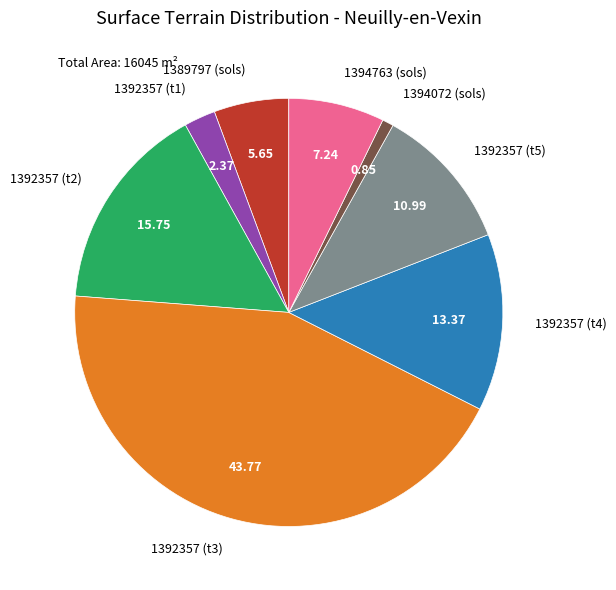

Is the sum of 1389797 (sols) and 1392357 (t1) greater than half?

No